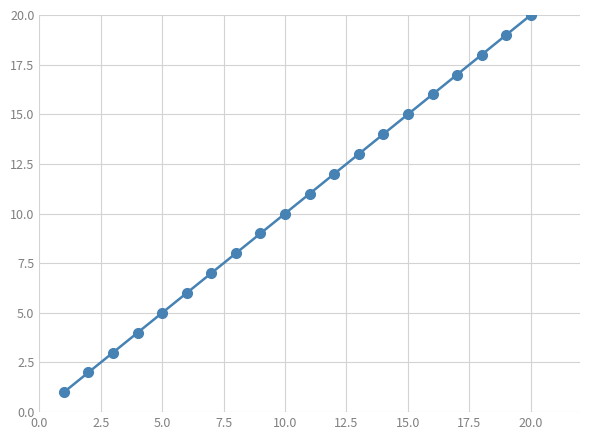

True or false: there are more than 1 points higher than both neighbors.

False